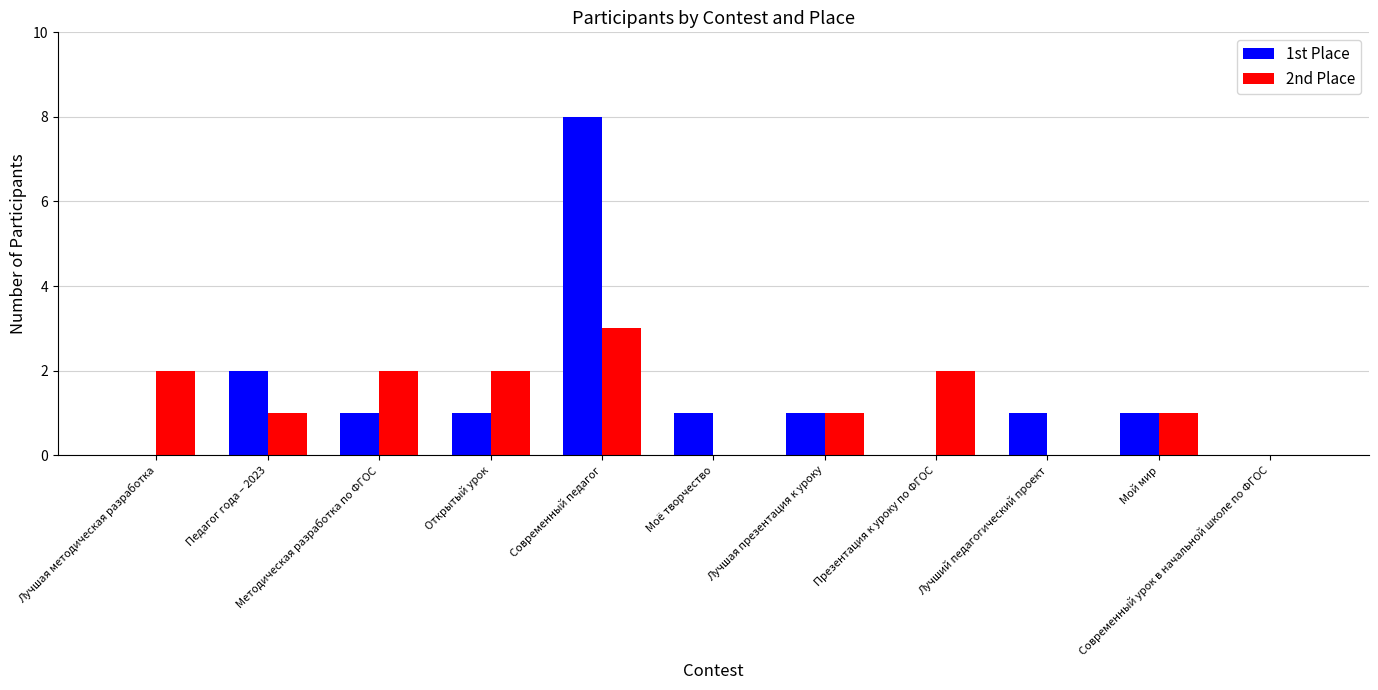

What is the greatest value displayed?

8